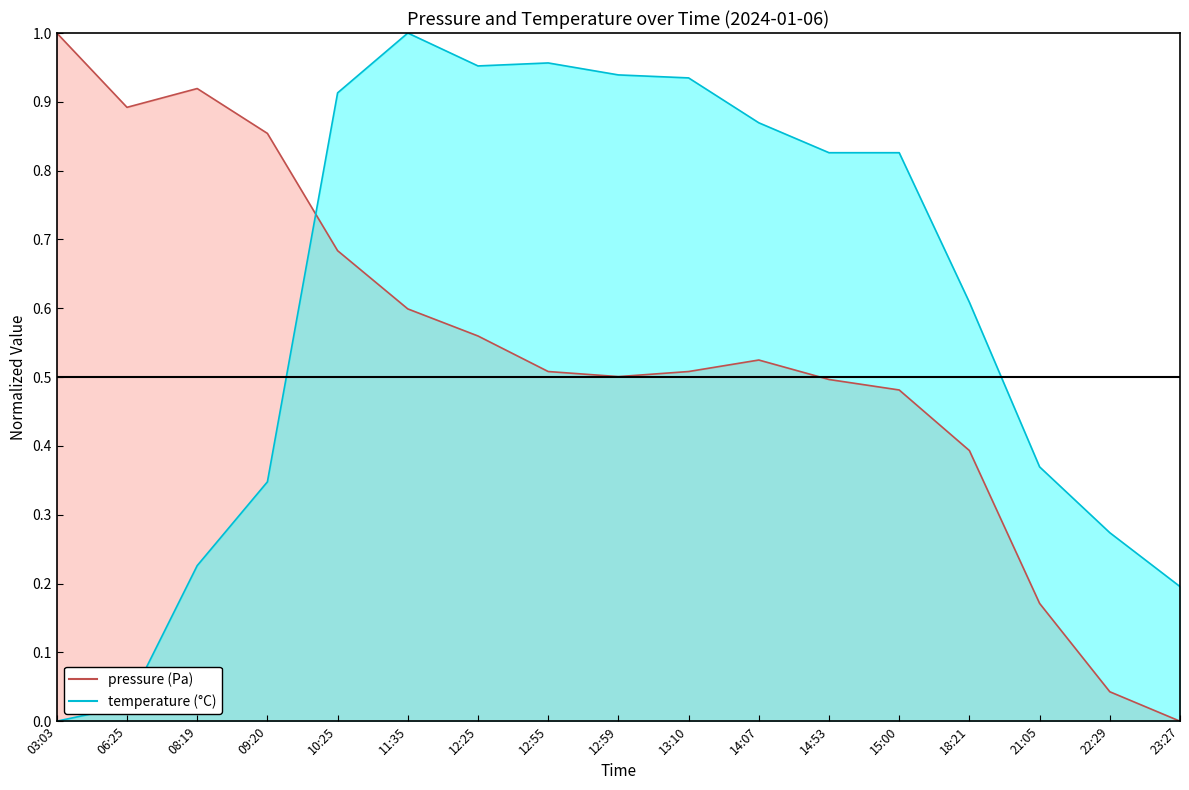

How many positive values does the pressure series have?

16